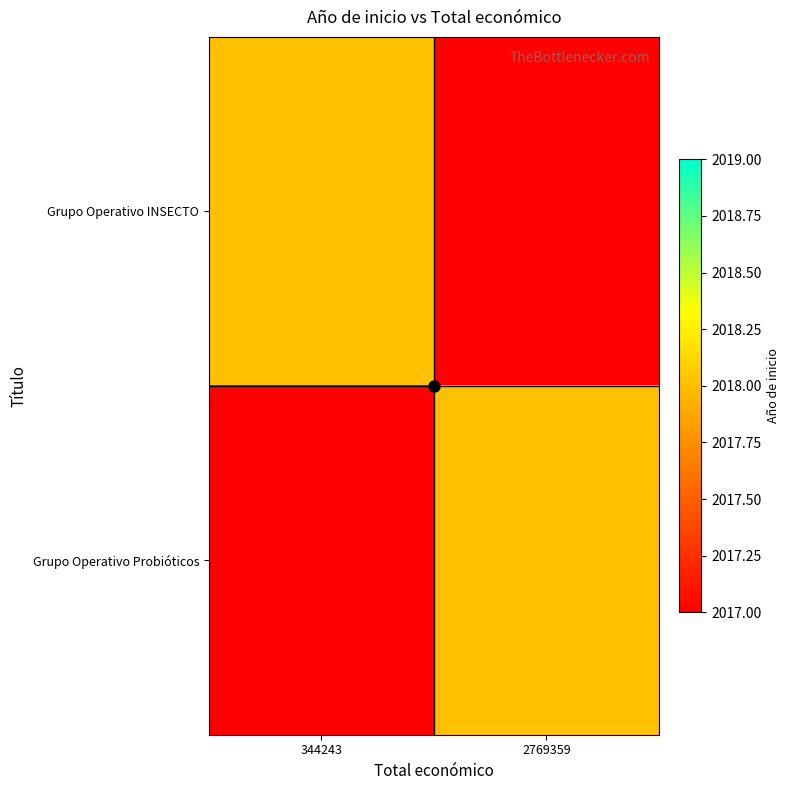

What is the total value across all series at 344243?

4035